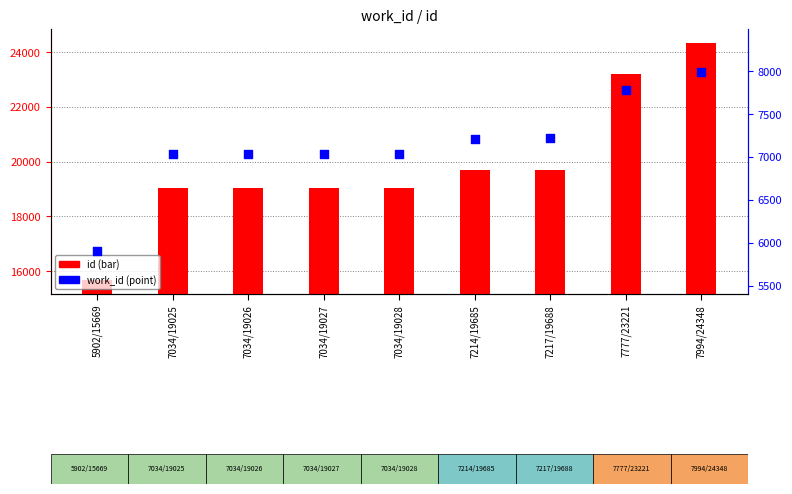

Which series has the largest total across all categories?

id